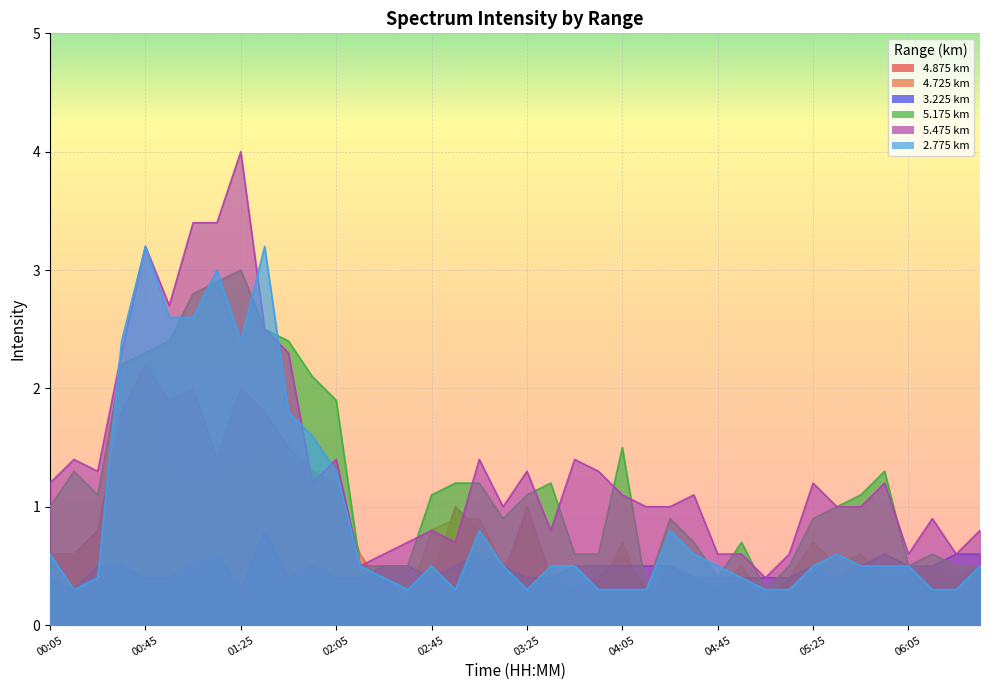

Reading left to right, what are all the values shown in this chart?

4.875: 00:05=0.6	00:15=0.6	00:25=0.8	00:35=1.8	00:45=2.2	00:55=1.9	01:05=2.0	01:15=1.4	01:25=2.0	01:35=1.8	01:45=1.5	01:55=1.3	02:05=1.2	02:15=0.4	02:25=0.4	02:35=0.2	02:45=0.4	02:55=1.0	03:05=0.8	03:15=0.4	03:25=1.0	03:35=0.4	03:45=0.3	03:55=0.4	04:05=0.6	04:15=0.3	04:25=0.4	04:35=0.4	04:45=0.2	04:55=0.4	05:05=0.2	05:15=0.4	05:25=0.4	05:35=0.6	05:45=0.5	05:55=0.4	06:05=0.3	06:15=0.4	06:25=0.4	06:35=0.4
4.725: 00:05=0.6	00:15=0.6	00:25=0.7	00:35=1.5	00:45=2.0	00:55=1.3	01:05=1.2	01:15=1.3	01:25=1.3	01:35=1.6	01:45=1.2	01:55=1.3	02:05=1.2	02:15=0.6	02:25=0.3	02:35=0.2	02:45=0.8	02:55=0.9	03:05=0.9	03:15=0.5	03:25=0.8	03:35=0.4	03:45=0.3	03:55=0.3	04:05=0.7	04:15=0.2	04:25=0.5	04:35=0.4	04:45=0.3	04:55=0.5	05:05=0.2	05:15=0.4	05:25=0.7	05:35=0.5	05:45=0.6	05:55=0.4	06:05=0.4	06:15=0.5	06:25=0.4	06:35=0.5
3.225: 00:05=0.4	00:15=0.3	00:25=0.5	00:35=0.5	00:45=0.4	00:55=0.4	01:05=0.5	01:15=0.6	01:25=0.3	01:35=0.8	01:45=0.4	01:55=0.5	02:05=0.4	02:15=0.4	02:25=0.5	02:35=0.5	02:45=0.4	02:55=0.5	03:05=0.6	03:15=0.5	03:25=0.4	03:35=0.4	03:45=0.5	03:55=0.5	04:05=0.5	04:15=0.5	04:25=0.5	04:35=0.4	04:45=0.4	04:55=0.4	05:05=0.4	05:15=0.4	05:25=0.5	05:35=0.4	05:45=0.5	05:55=0.6	06:05=0.5	06:15=0.5	06:25=0.6	06:35=0.6
5.175: 00:05=1.0	00:15=1.3	00:25=1.1	00:35=2.2	00:45=2.3	00:55=2.4	01:05=2.8	01:15=2.9	01:25=3.0	01:35=2.5	01:45=2.4	01:55=2.1	02:05=1.9	02:15=0.5	02:25=0.5	02:35=0.5	02:45=1.1	02:55=1.2	03:05=1.2	03:15=0.9	03:25=1.1	03:35=1.2	03:45=0.6	03:55=0.6	04:05=1.5	04:15=0.3	04:25=0.9	04:35=0.7	04:45=0.4	04:55=0.7	05:05=0.3	05:15=0.5	05:25=0.9	05:35=1.0	05:45=1.1	05:55=1.3	06:05=0.5	06:15=0.6	06:25=0.5	06:35=0.5
5.475: 00:05=1.2	00:15=1.4	00:25=1.3	00:35=2.3	00:45=3.2	00:55=2.7	01:05=3.4	01:15=3.4	01:25=4.0	01:35=2.5	01:45=2.3	01:55=1.2	02:05=1.4	02:15=0.5	02:25=0.6	02:35=0.7	02:45=0.8	02:55=0.7	03:05=1.4	03:15=1.0	03:25=1.3	03:35=0.8	03:45=1.4	03:55=1.3	04:05=1.1	04:15=1.0	04:25=1.0	04:35=1.1	04:45=0.6	04:55=0.6	05:05=0.4	05:15=0.6	05:25=1.2	05:35=1.0	05:45=1.0	05:55=1.2	06:05=0.6	06:15=0.9	06:25=0.6	06:35=0.8
2.775: 00:05=0.6	00:15=0.3	00:25=0.4	00:35=2.4	00:45=3.2	00:55=2.6	01:05=2.6	01:15=3.0	01:25=2.4	01:35=3.2	01:45=1.8	01:55=1.6	02:05=1.3	02:15=0.5	02:25=0.4	02:35=0.3	02:45=0.5	02:55=0.3	03:05=0.8	03:15=0.5	03:25=0.3	03:35=0.5	03:45=0.5	03:55=0.3	04:05=0.3	04:15=0.3	04:25=0.8	04:35=0.6	04:45=0.5	04:55=0.4	05:05=0.3	05:15=0.3	05:25=0.5	05:35=0.6	05:45=0.5	05:55=0.5	06:05=0.5	06:15=0.3	06:25=0.3	06:35=0.5